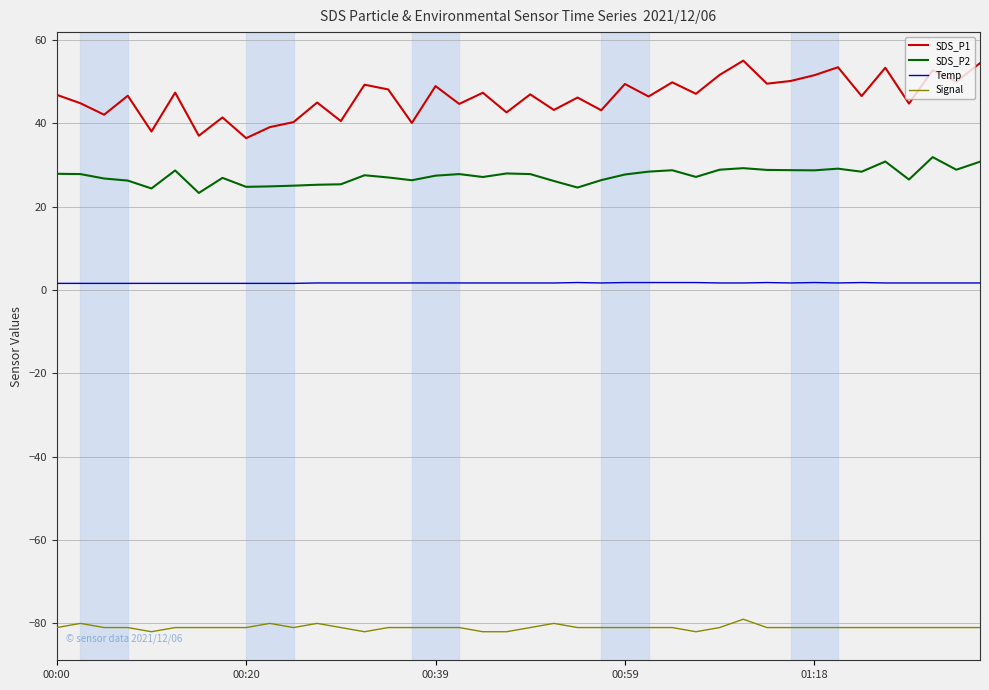

Which series has the largest range (max minus min)?

SDS_P1